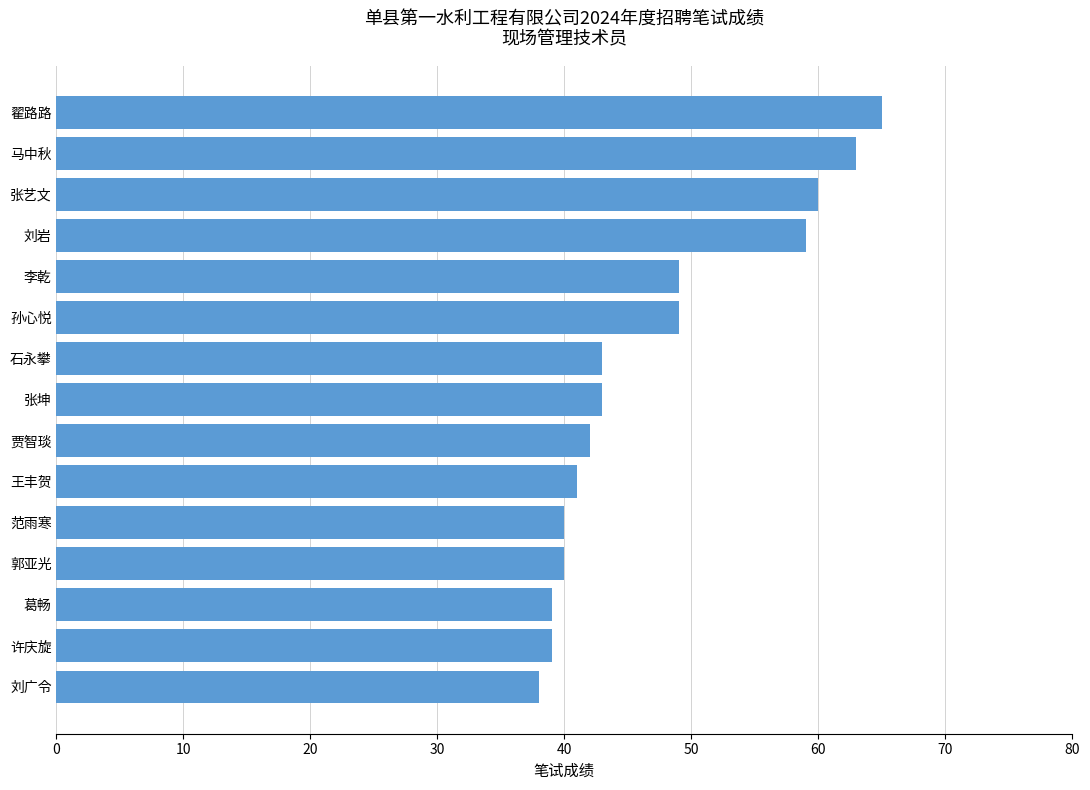

What is the change in value from 张坤 to 李乾?

+6